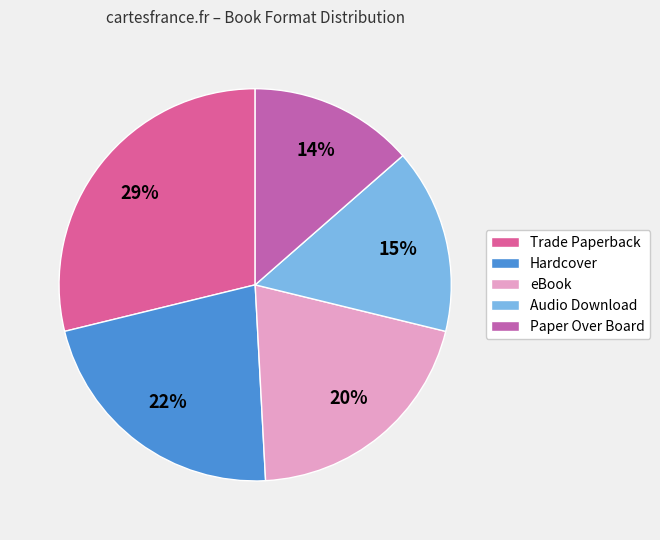

How many segments does this pie chart have?

5